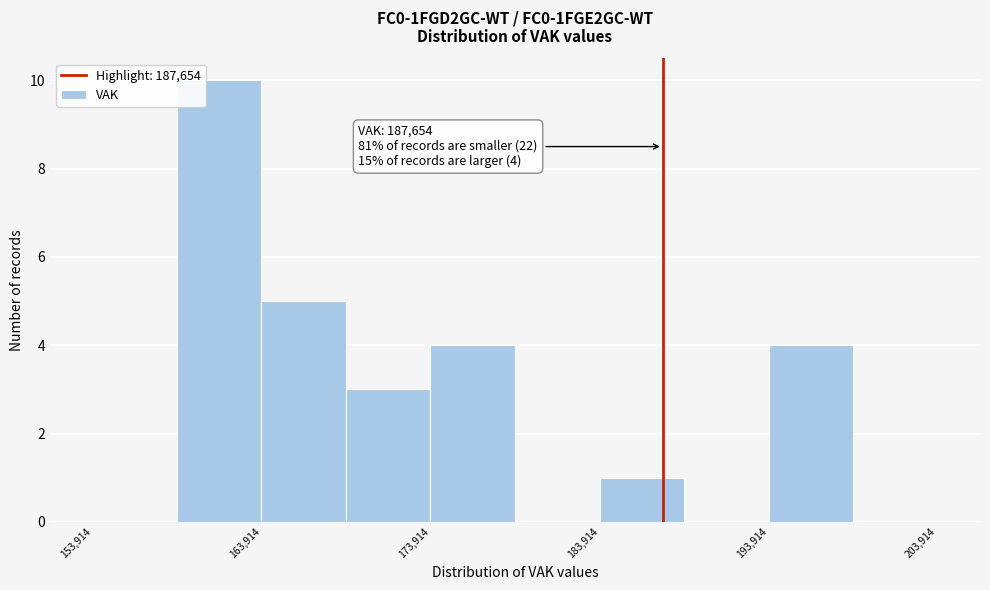

Which range on the x-axis has the tallest bar?

159000 to 164000